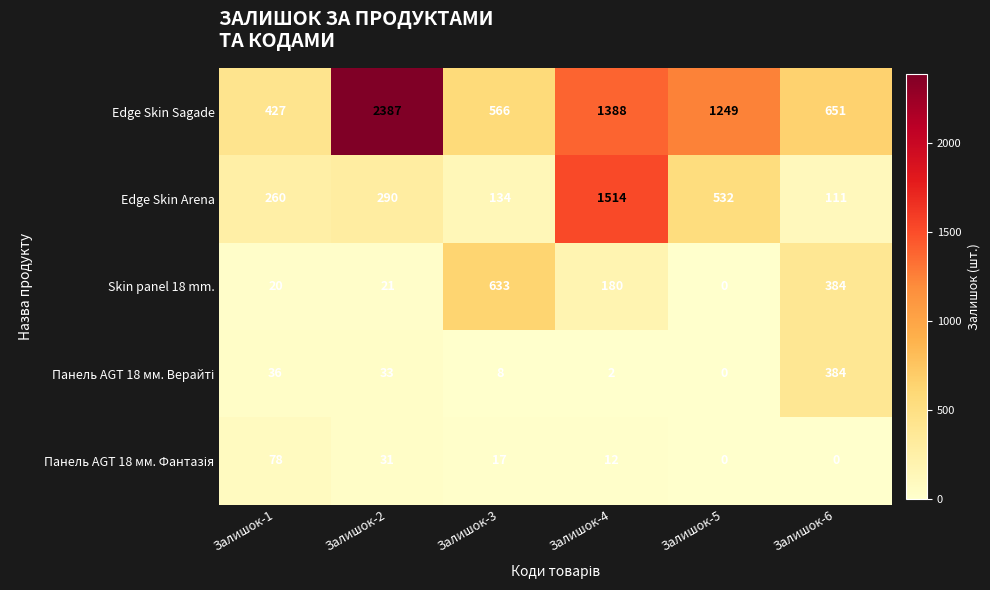

What is the difference between the second highest and minimum values in the Edge Skin Arena series?

421